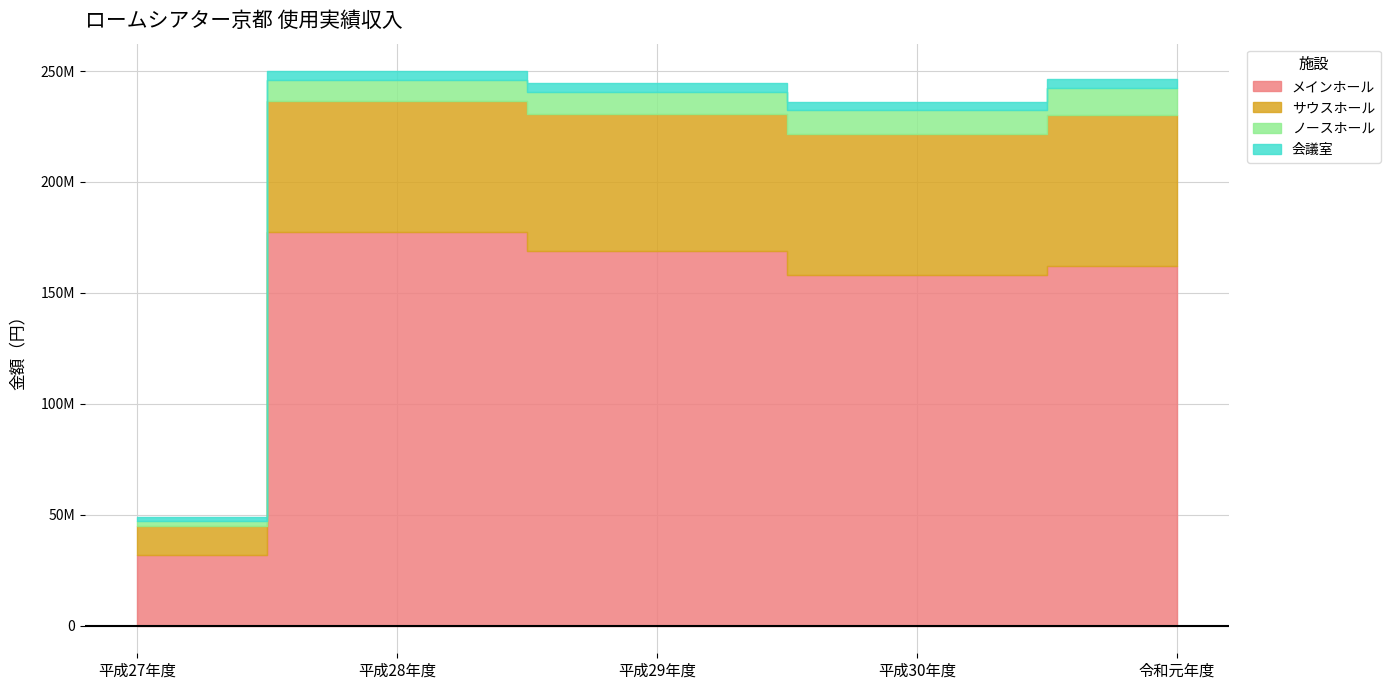

What is the label of the 5th point from the left?

令和元年度